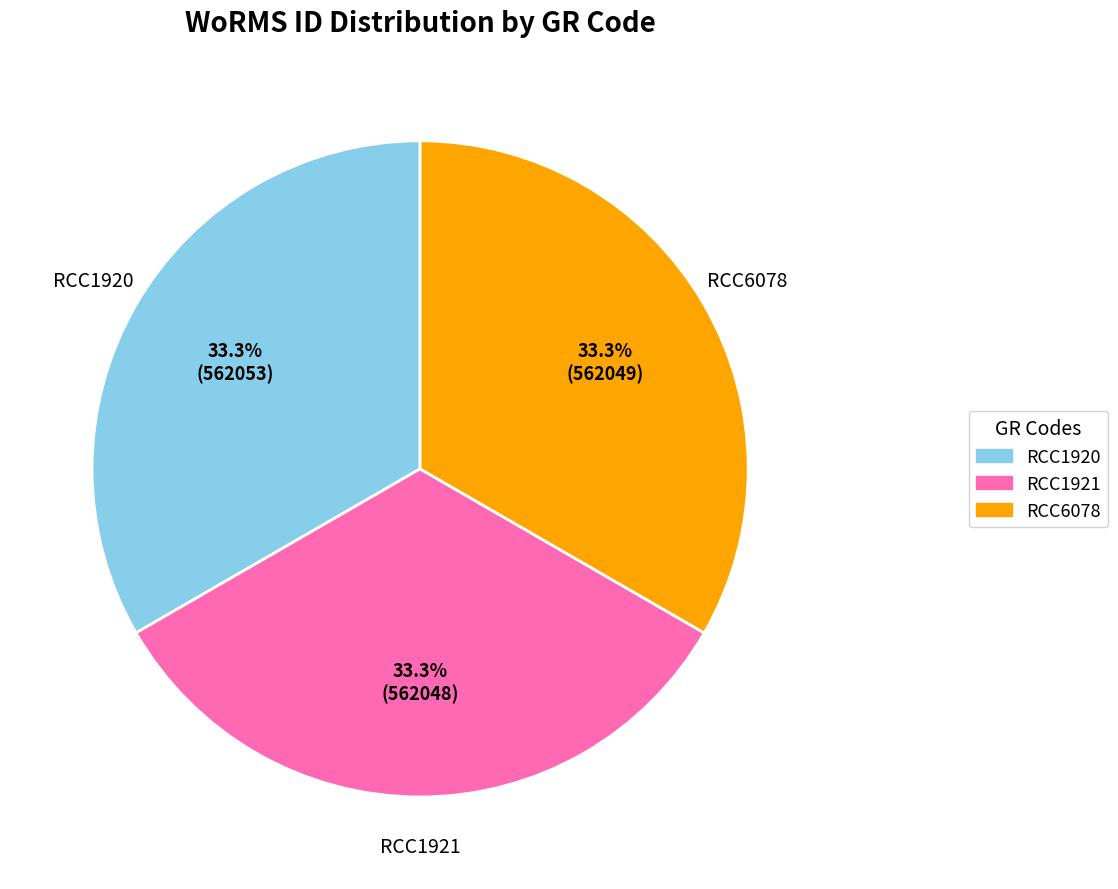

How many segments does this pie chart have?

3